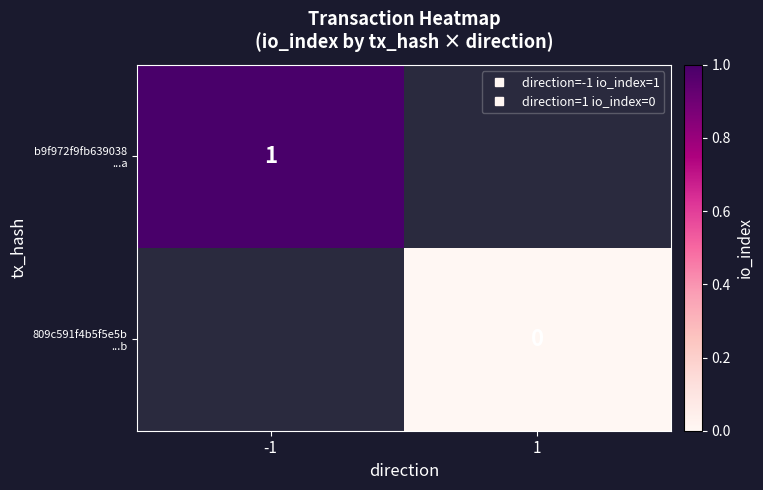

The value of 809c591f4b5f5e5b ...b at 1 is 0.0. True or false?

True